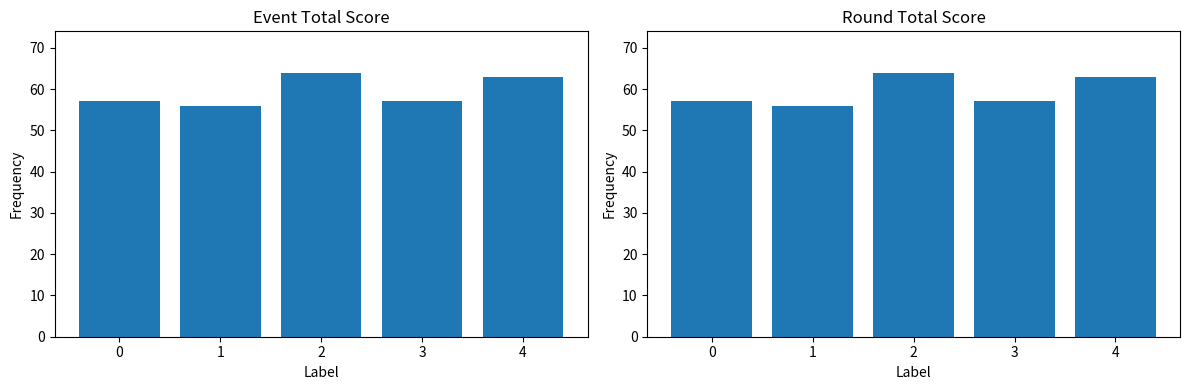

What is the value of the event_total_score bar at the 5th from the left?

63